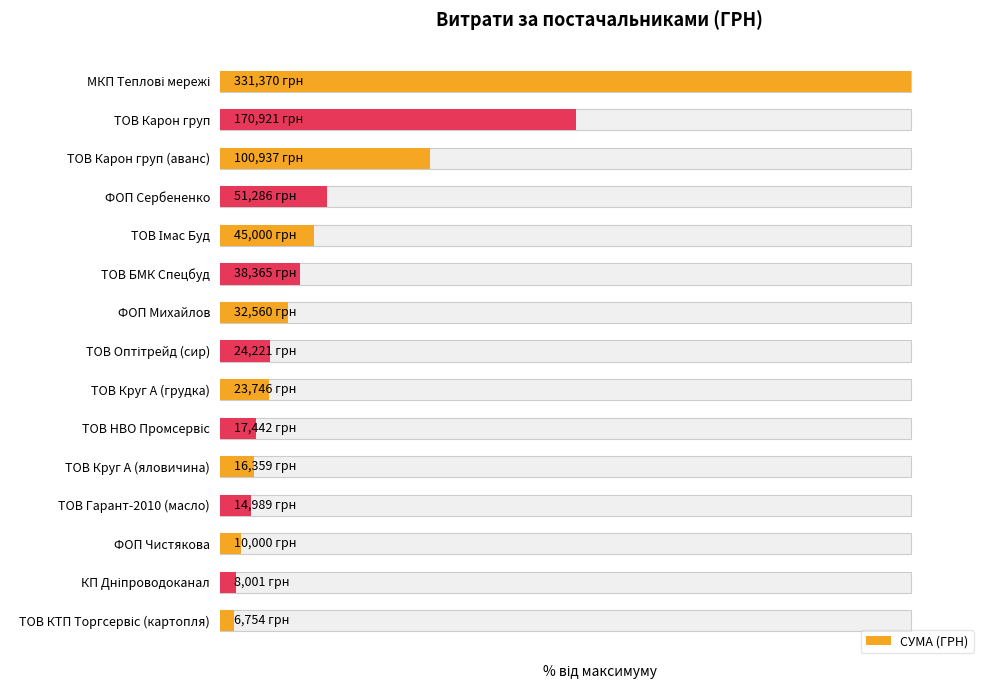

What is the value of the 6th bar from the left?

11.6